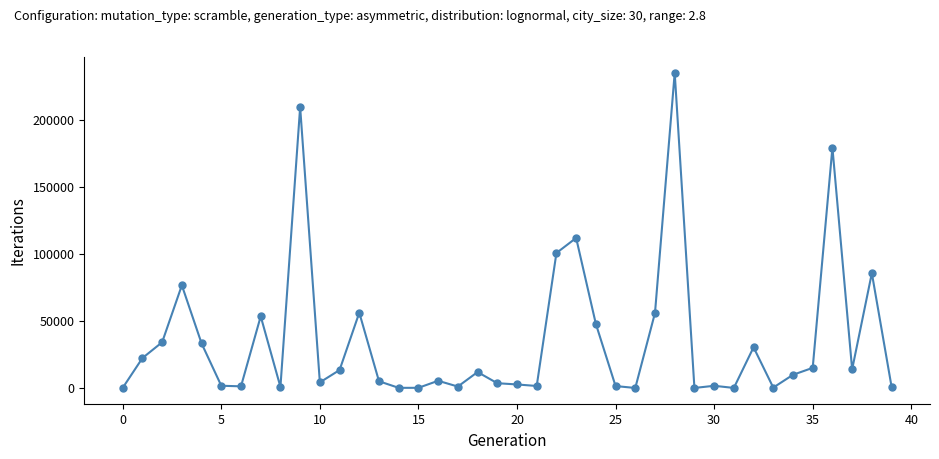

True or false: the data has more than 0 interior local peaks.

True